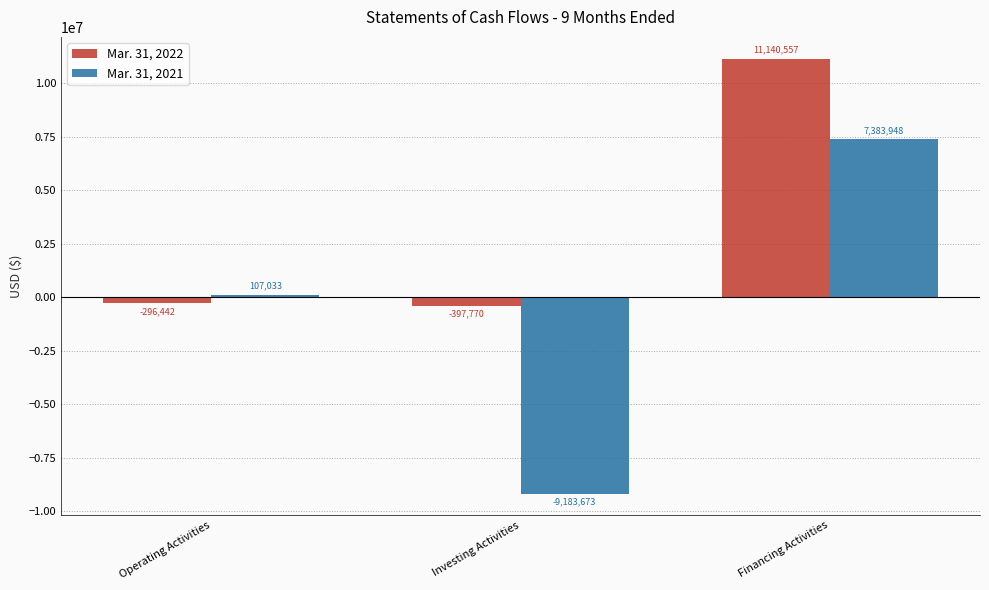

Reading left to right, list all the values displayed in this chart.

Mar. 31, 2022: -296442	-397770	11140557
Mar. 31, 2021: 107033	-9183673	7383948